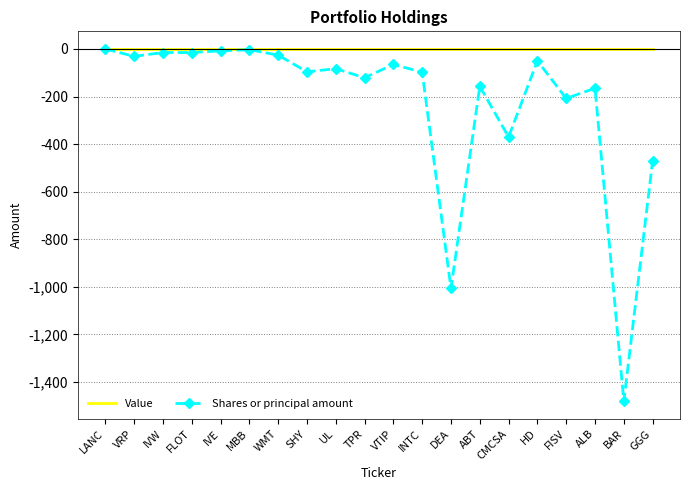

List the series in order of their overall mean, highest first.

Value, Shares or principal amount